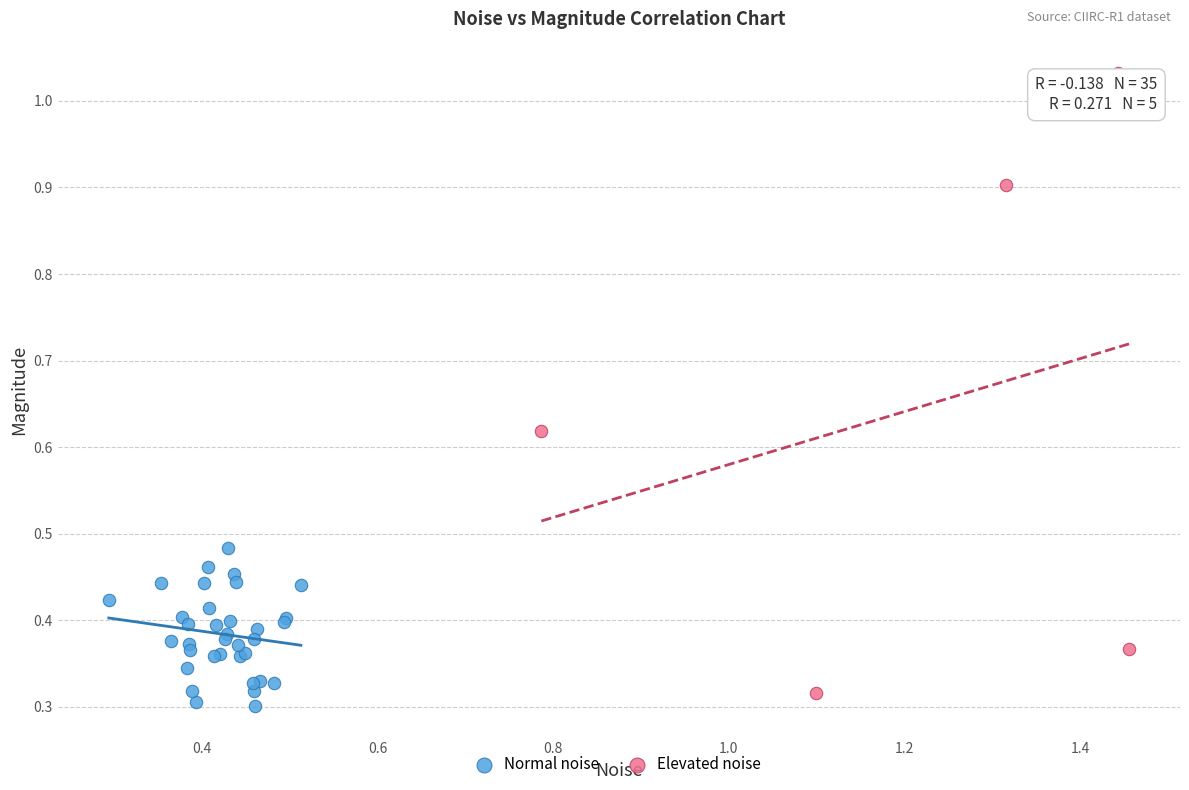

Which series contains the highest Y value?

Elevated noise